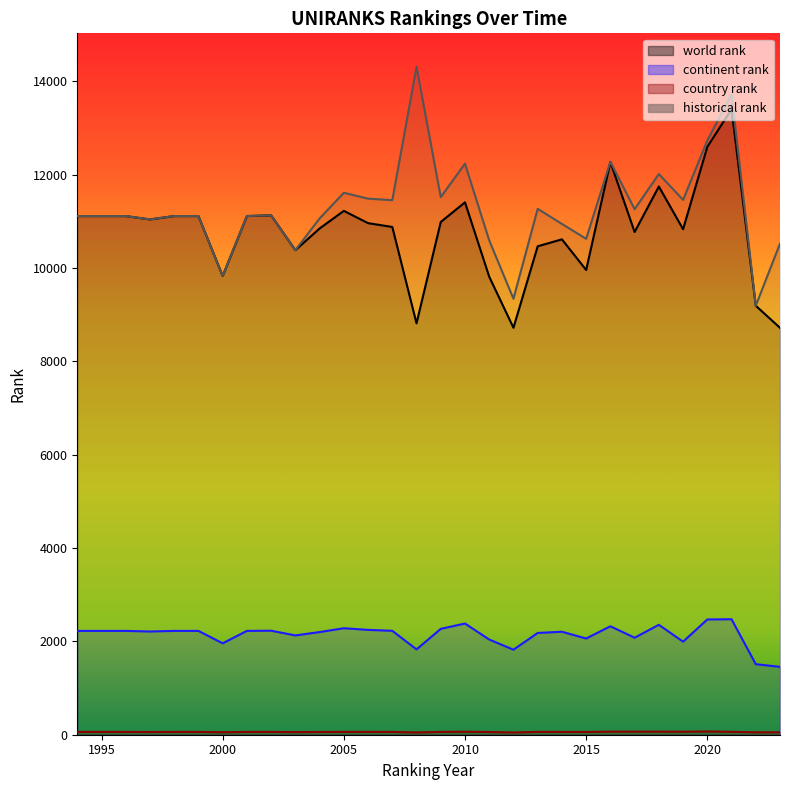

Which label corresponds to the smallest value in the chart?

2012